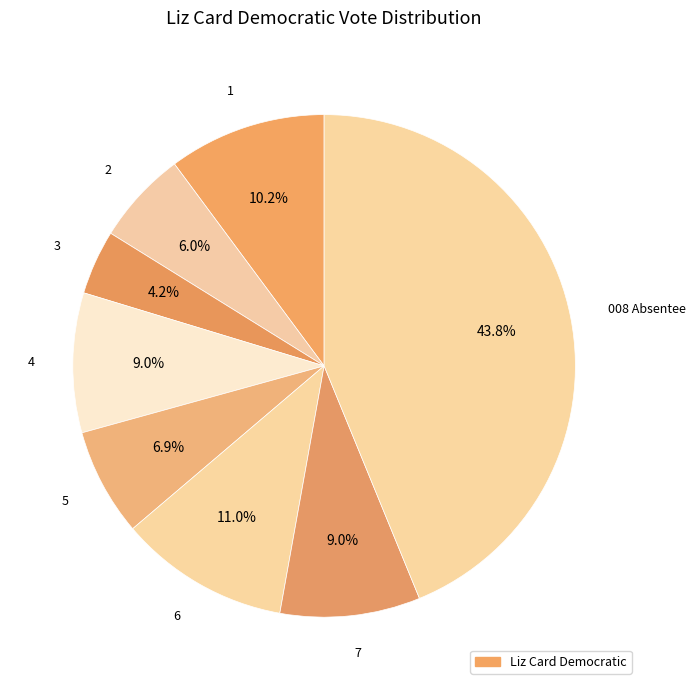

How many slices are in this pie chart?

8